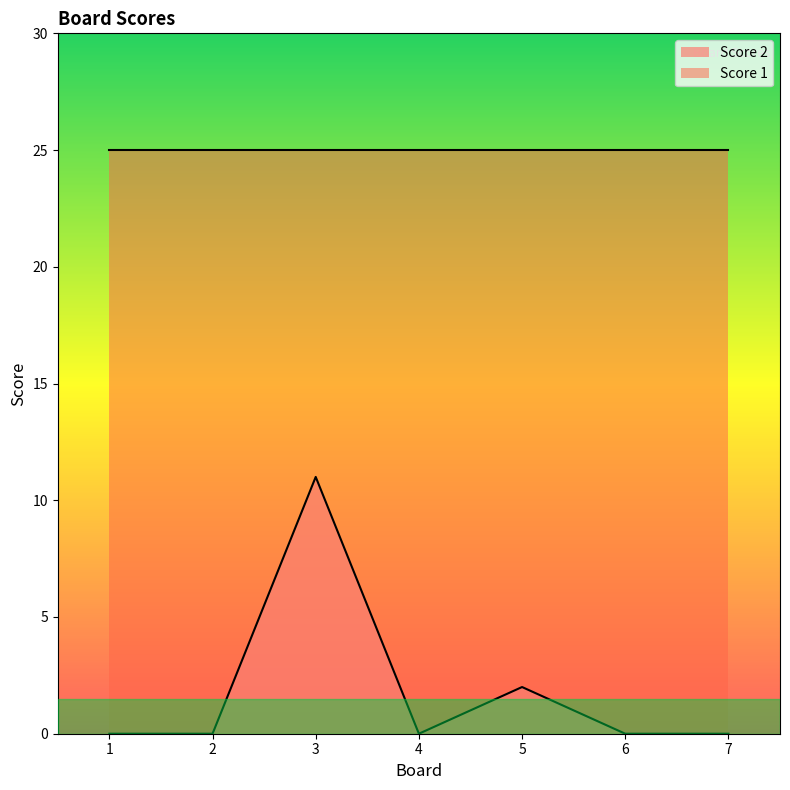

What is the difference between the maximum and minimum values?

11